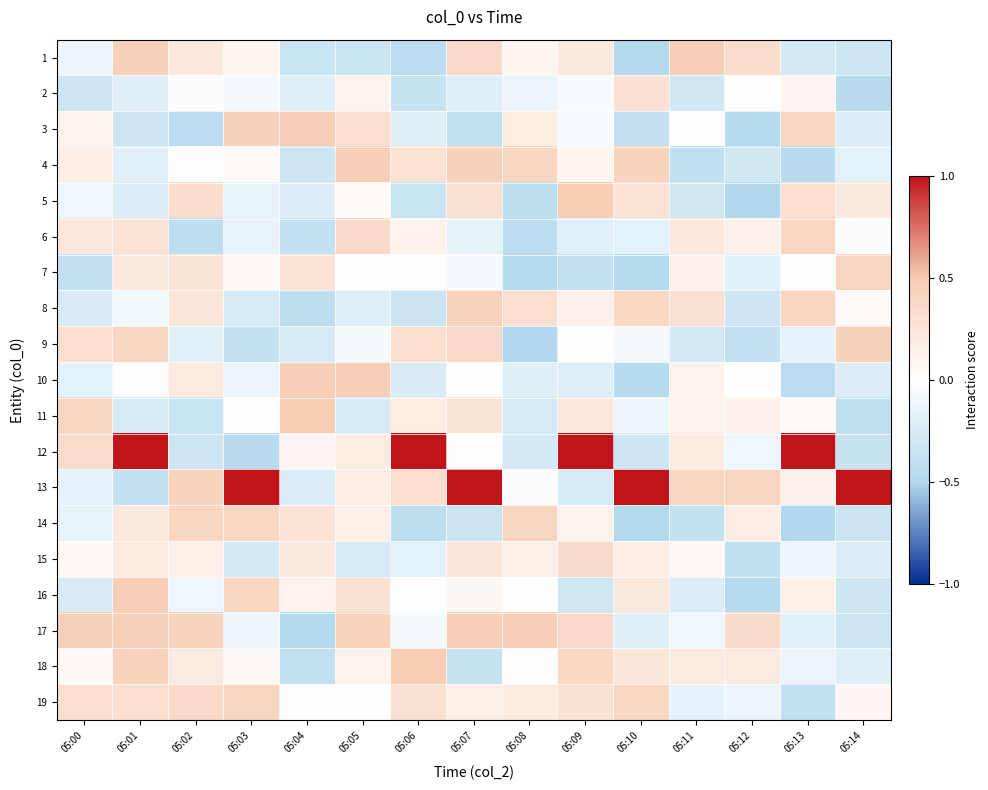

Between 05:09 and 05:12, which is larger?

05:12